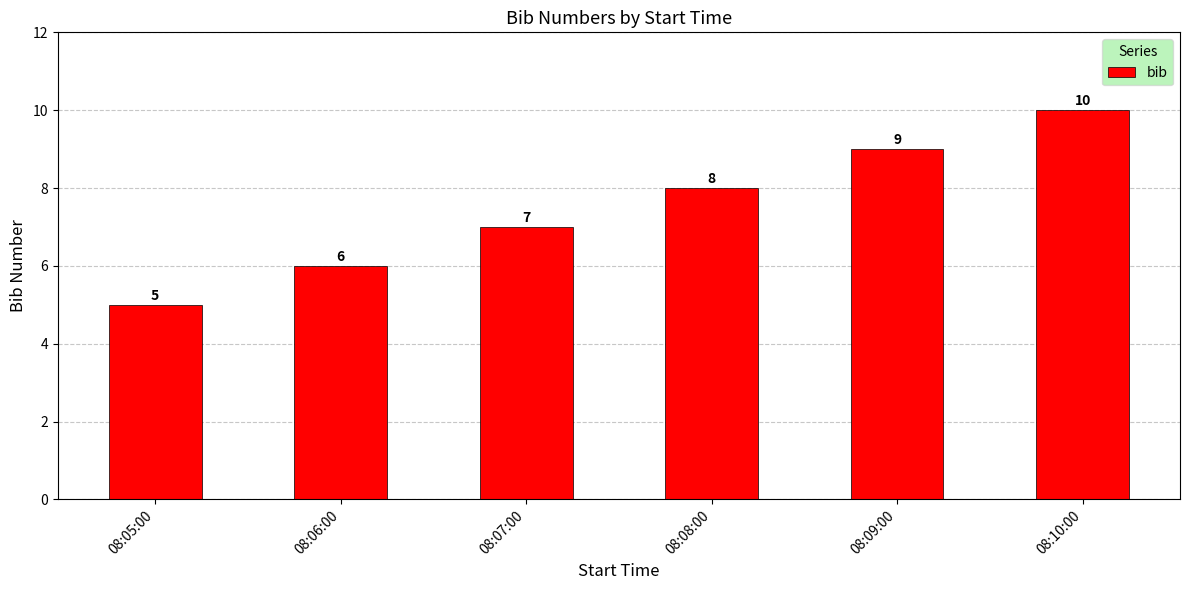

What is the sum of the values at 08:09:00 and 08:05:00?

14